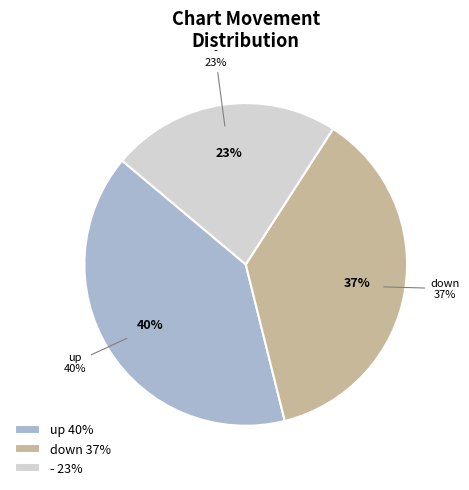

Does - account for over 50% of the chart?

No